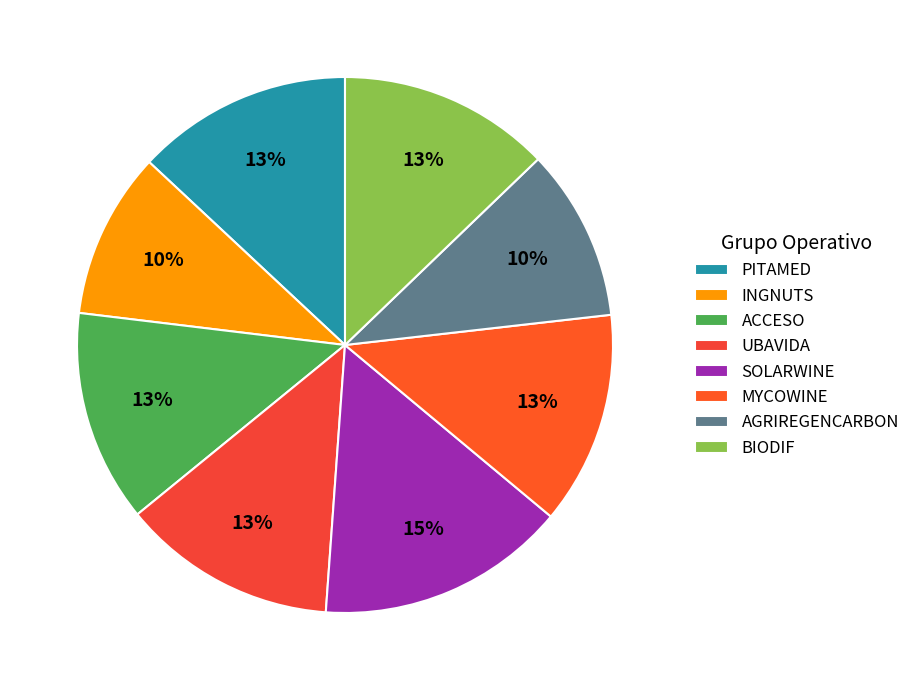

Count the number of slices in the pie.

8